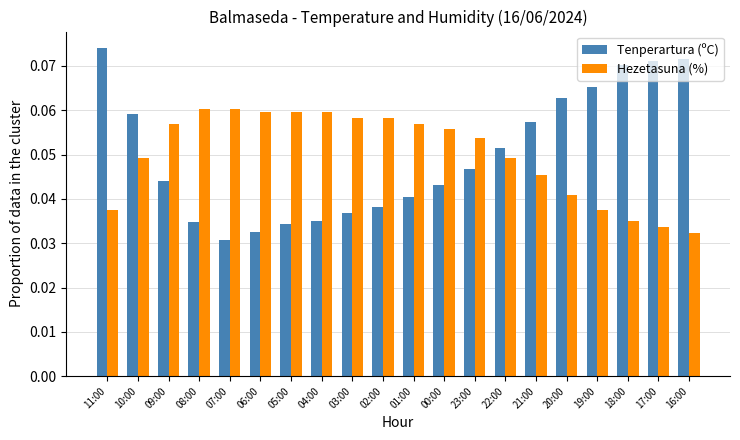

At how many categories does at least one series exceed 0?

20